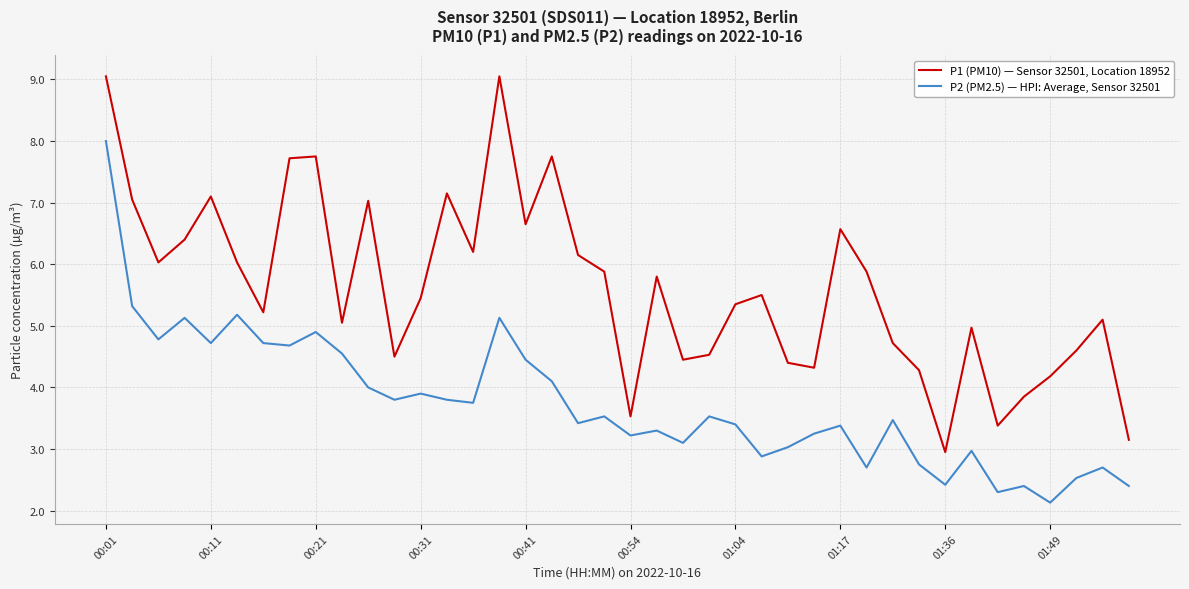

What is the lowest value of the P1 (PM10) — Sensor 32501, Location 18952 series?

3.0